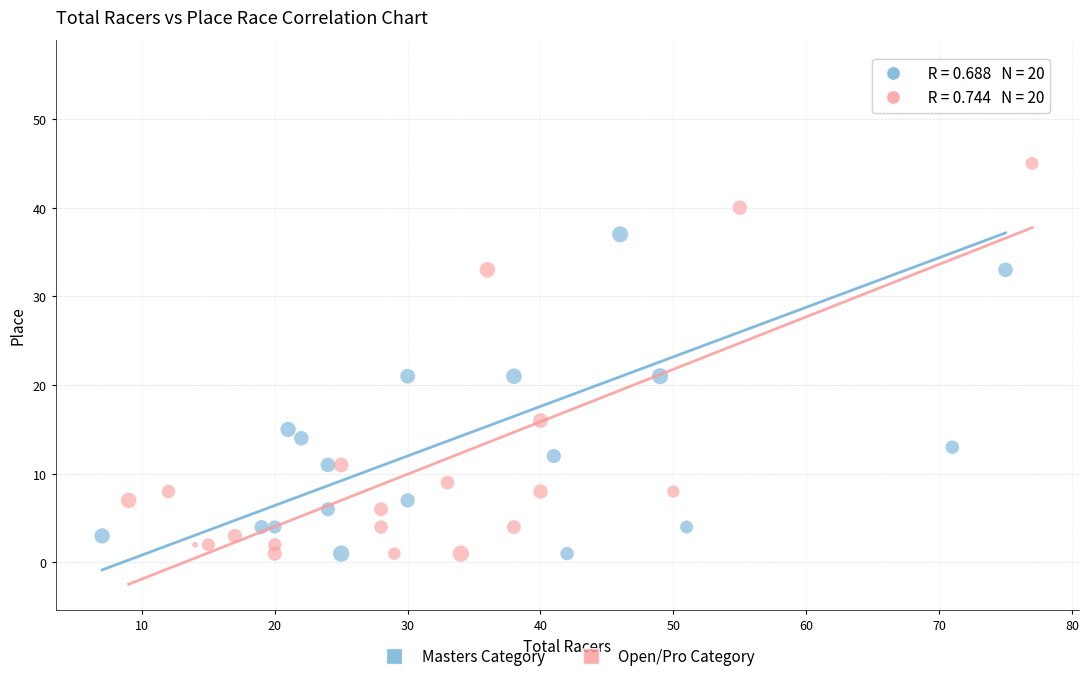

Which series reaches the maximum Y coordinate?

Masters Category